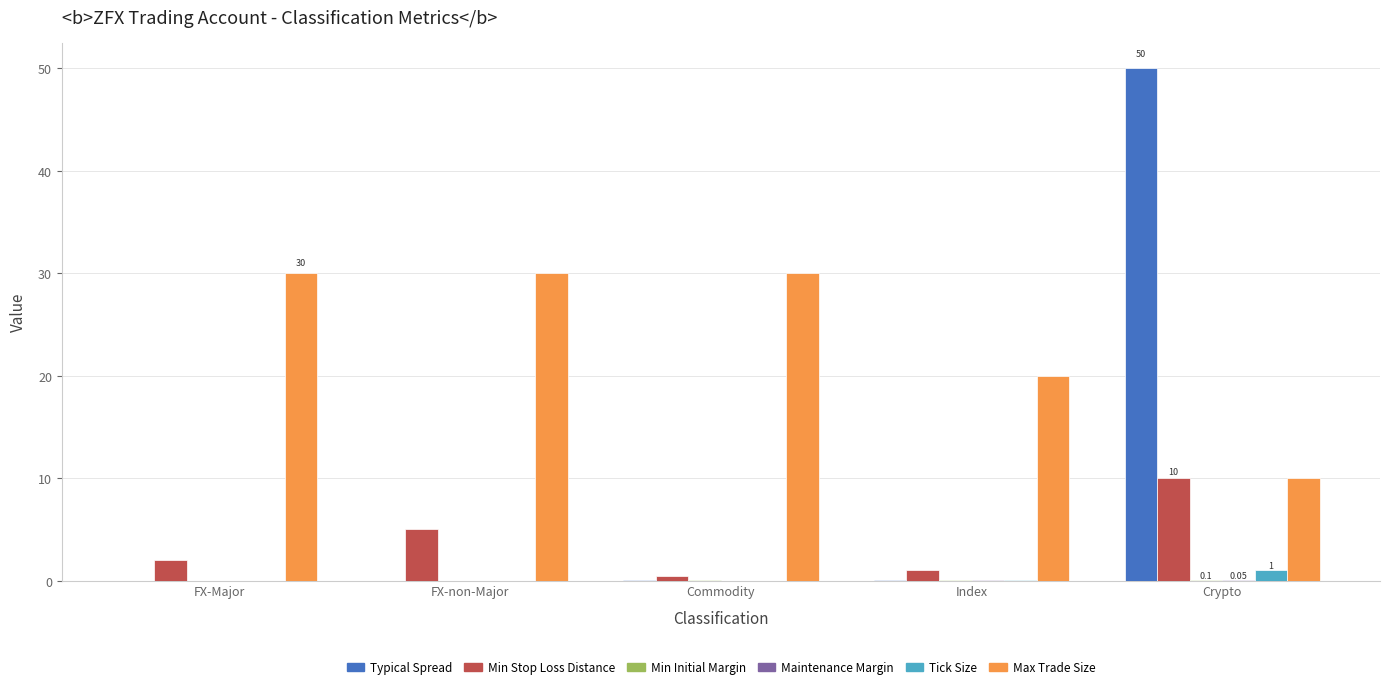

Does the chart contain stacked bars?

No